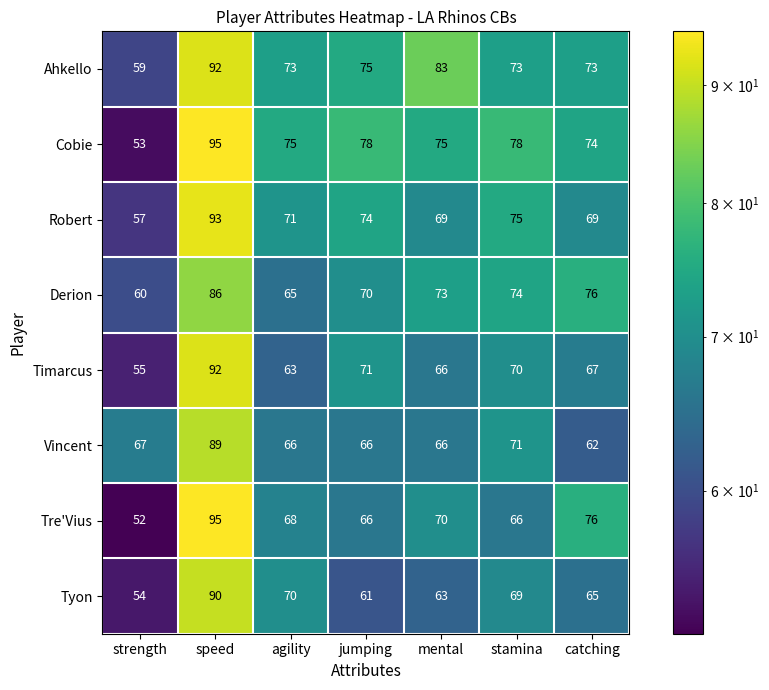

Is it true that Vincent equals 30 at stamina?

False